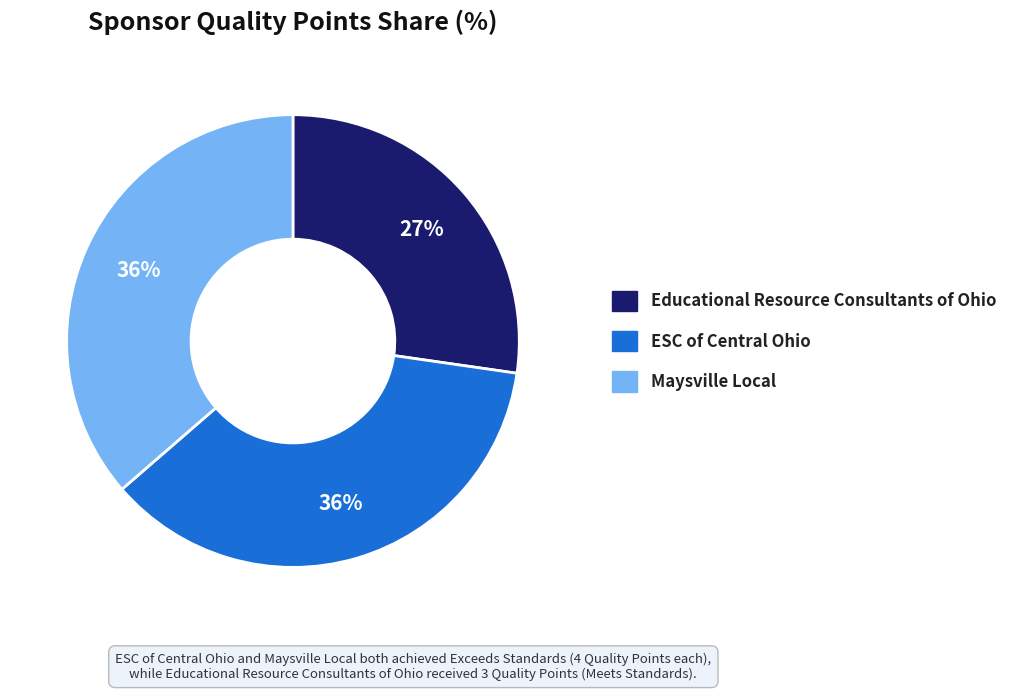

To the nearest percent, what is the difference between the Maysville Local and Educational Resource Consultants of Ohio slice percentages?

9%